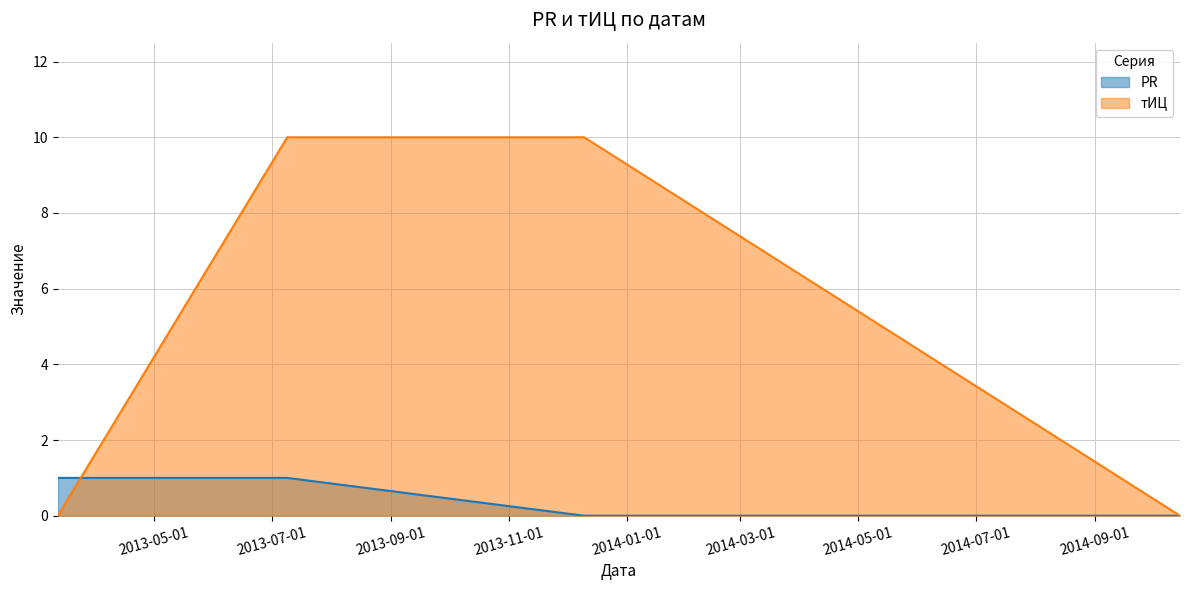

Between 2013-07-09 and 2013-03-12, which is larger?

2013-07-09